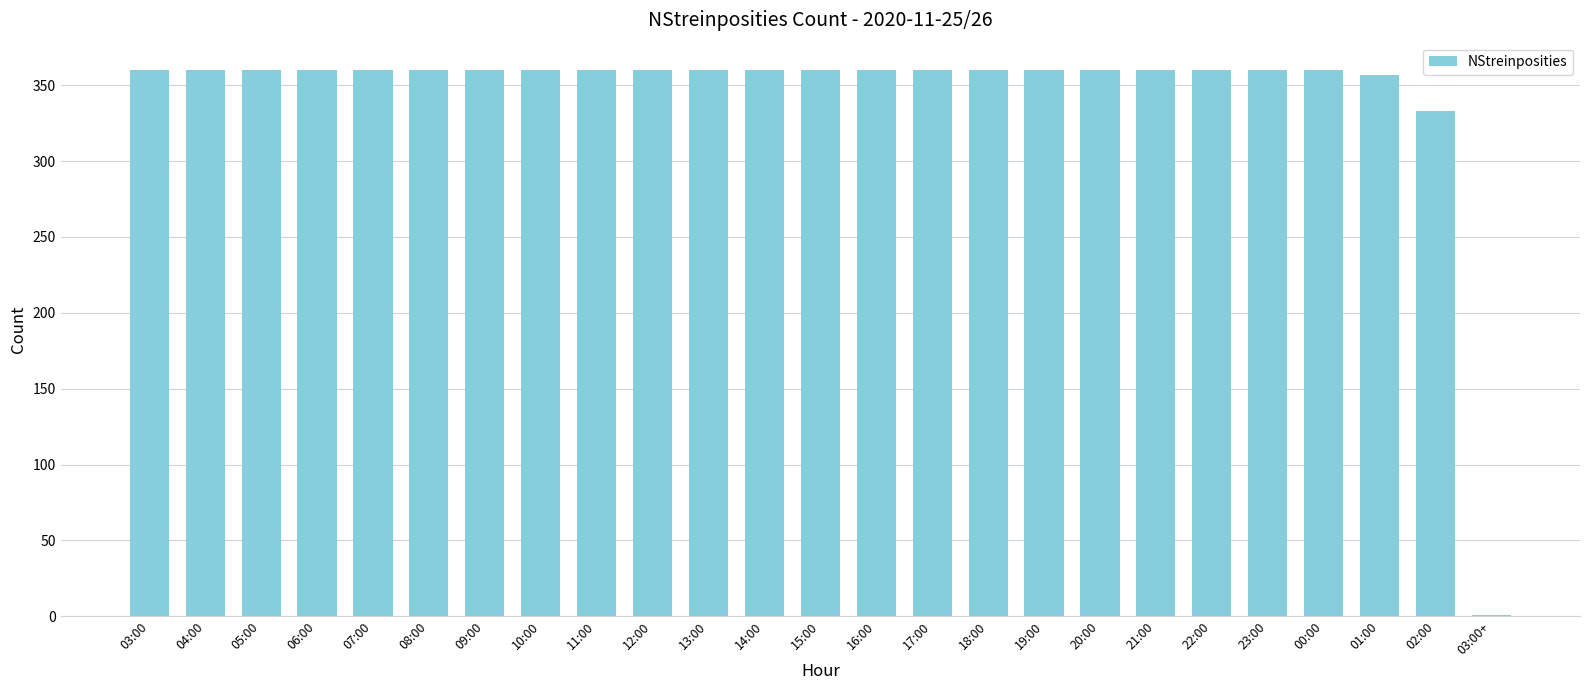

Is it true that the value at 23:00 is 470?

False